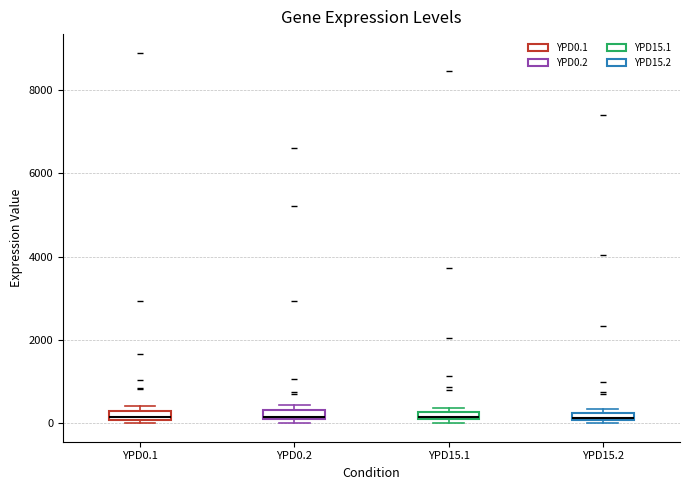

Where is the upper edge of the box for YPD15.2 on the y-axis? The values are not printed on the chart, so give them approximately, as read against the axis.

200